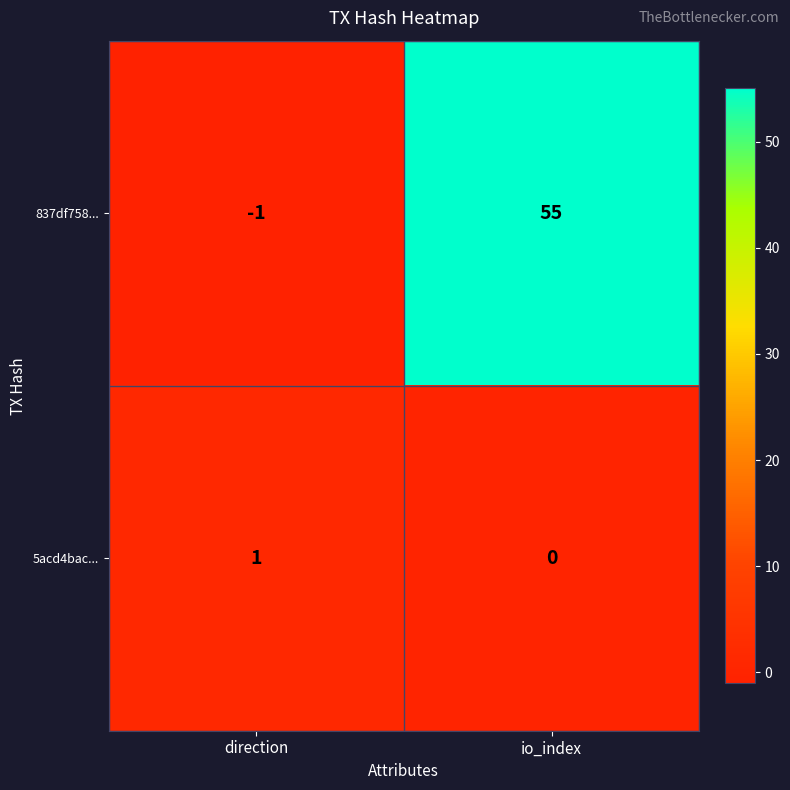

Where is 5acd4bac... nearest to the value 0?

io_index